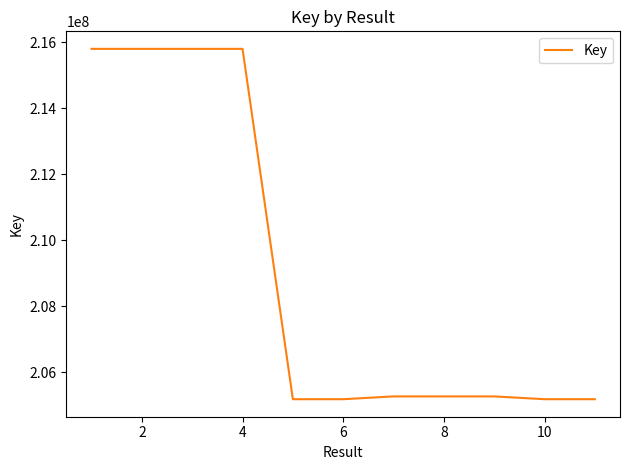

What is the maximum value shown in the chart?

215802073